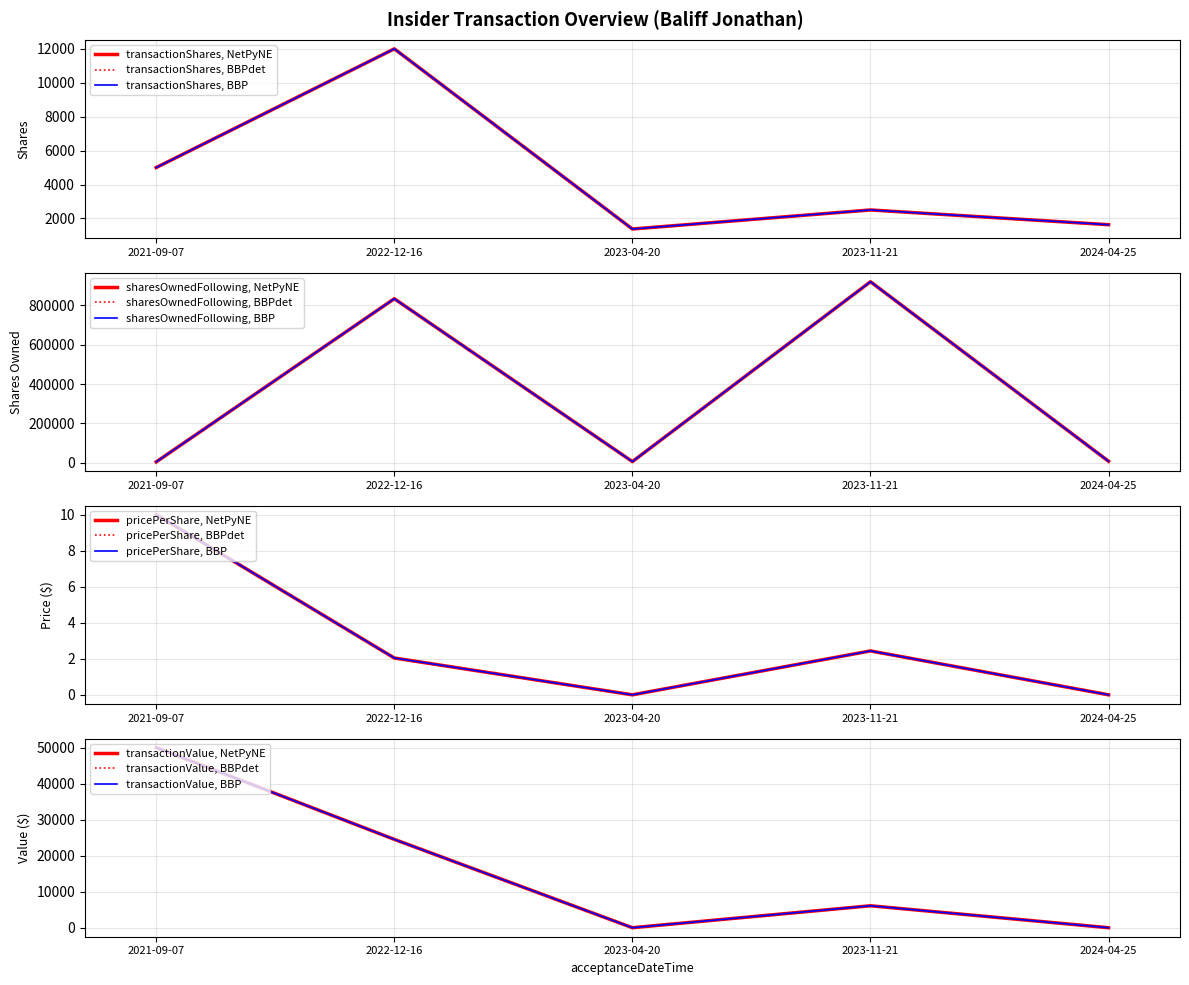

True or false: transactionPricePerShare and transactionShares cross at least once.

False